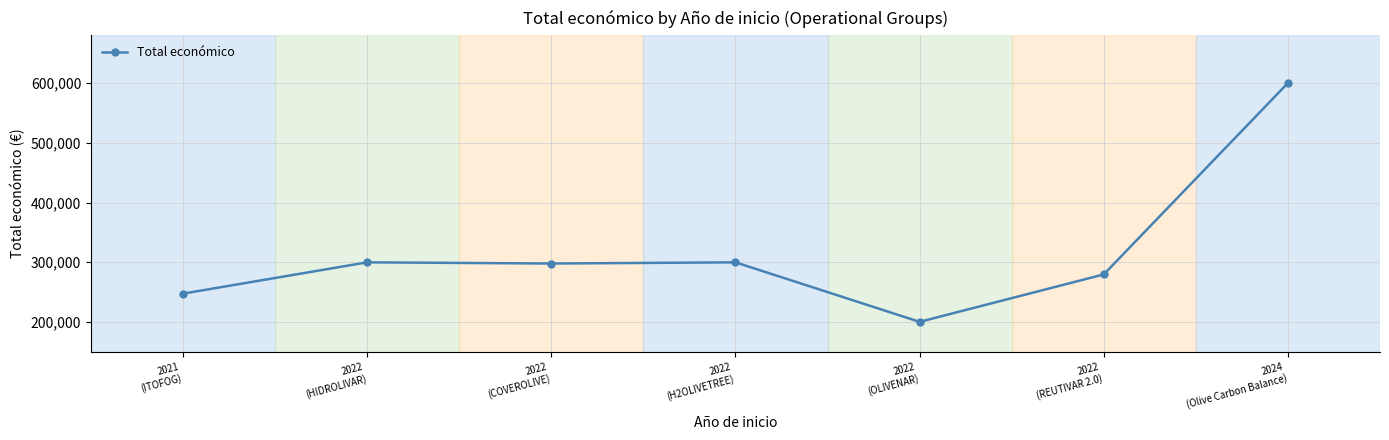

What is the value of the 7th point from the left?

599992